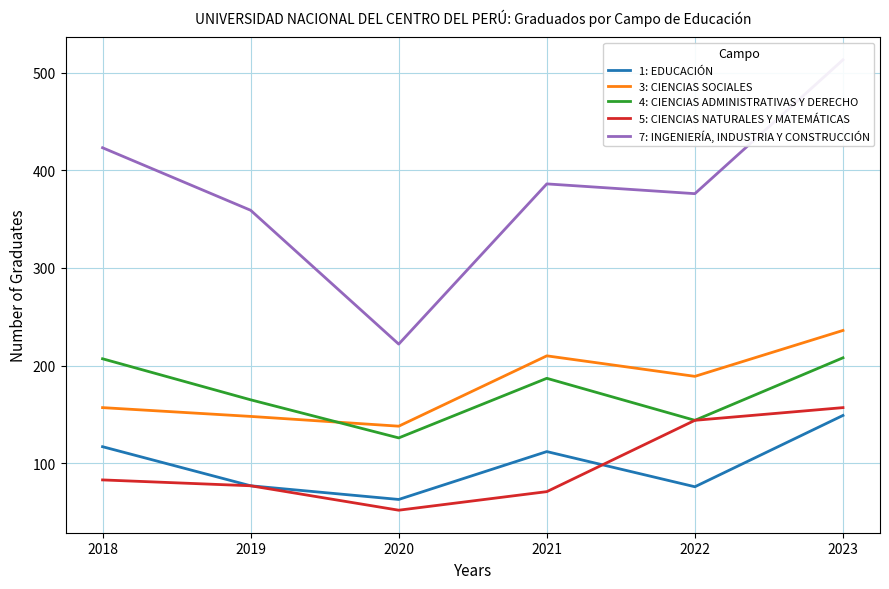

What is the total value across all series at 2022?

929